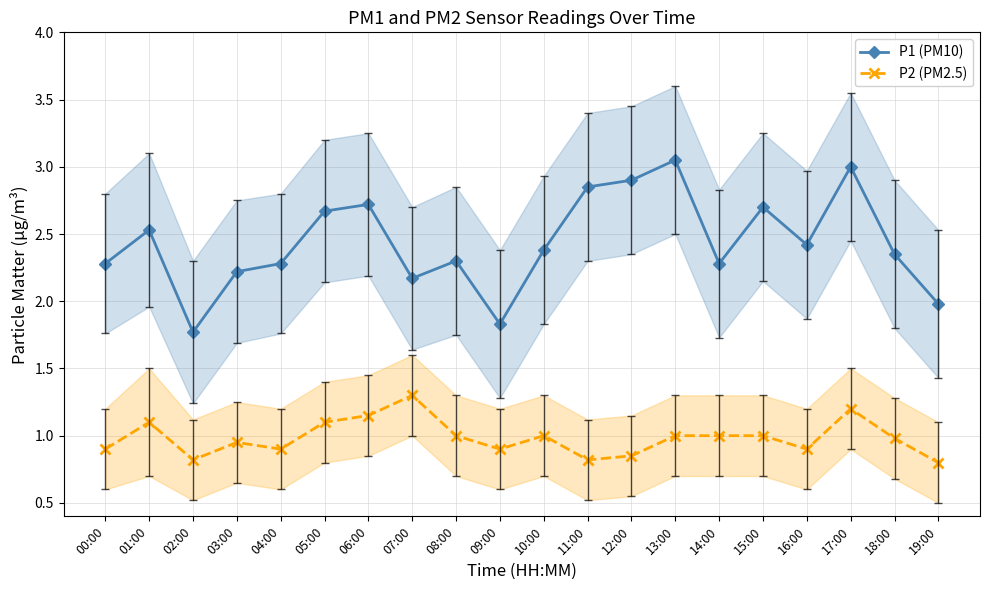

What is the total value across all series at 14:00?

3.3